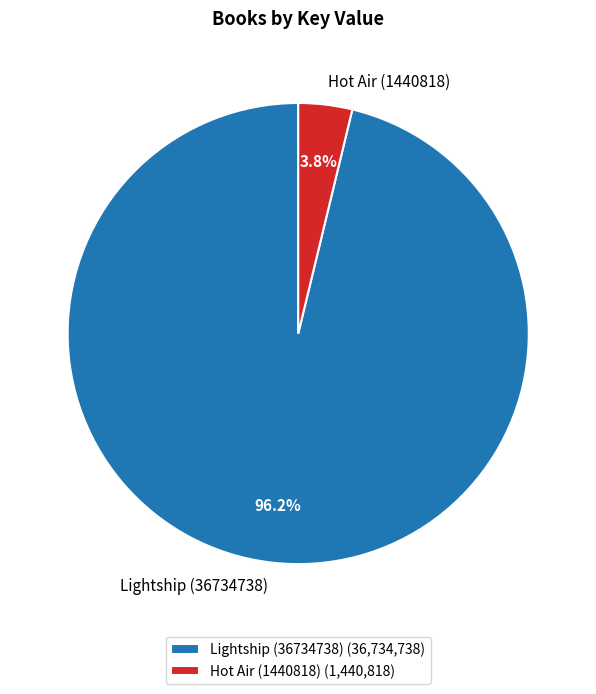

Which category has the smallest portion of the pie?

Hot Air (1440818)